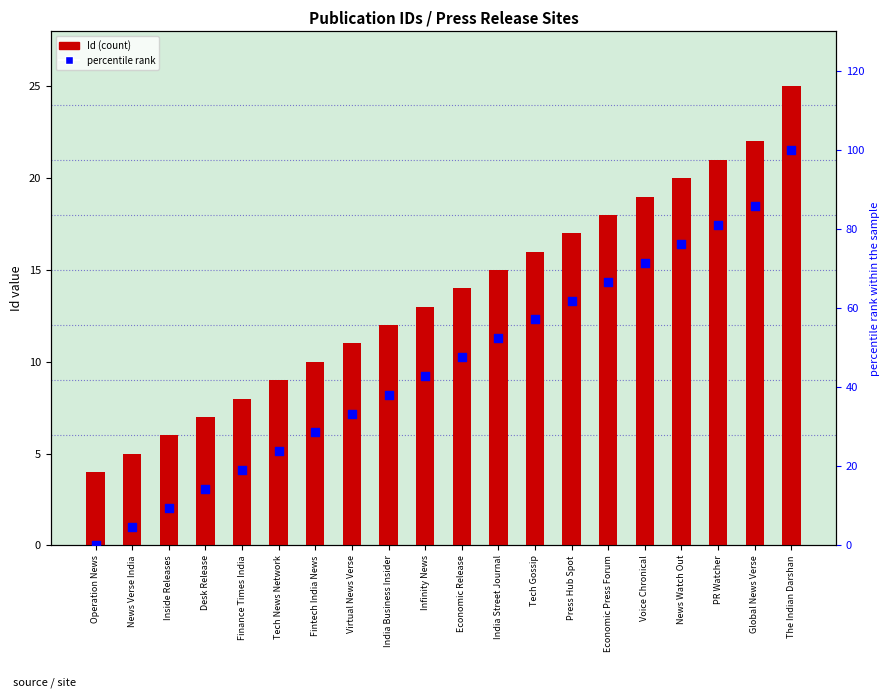

What are all the series names shown in the legend?

Id (count), percentile rank